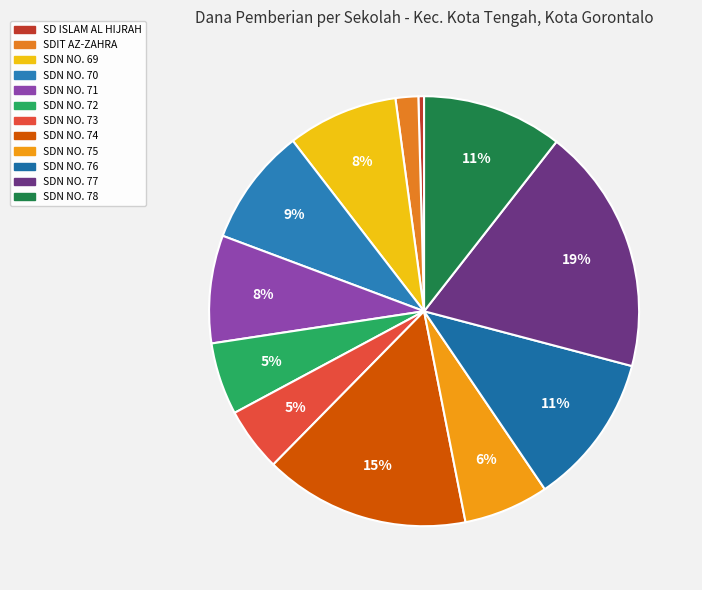

Does SDN NO. 74 account for over 50% of the chart?

No